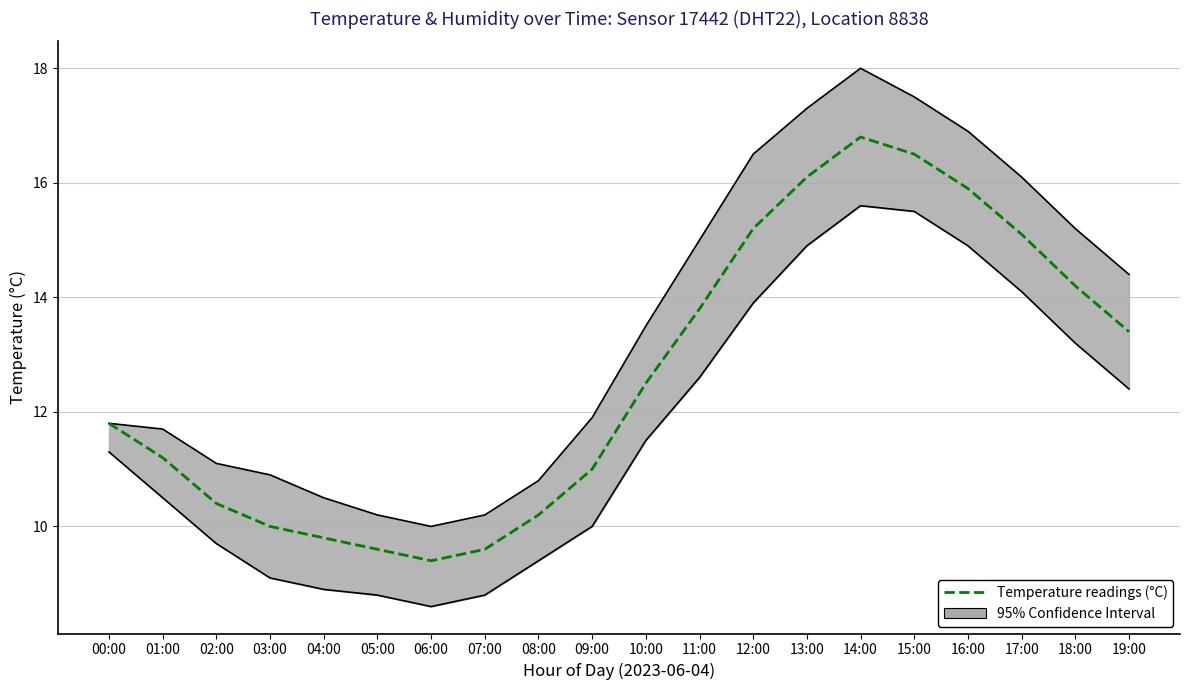

What is the sum of all values?

252.5